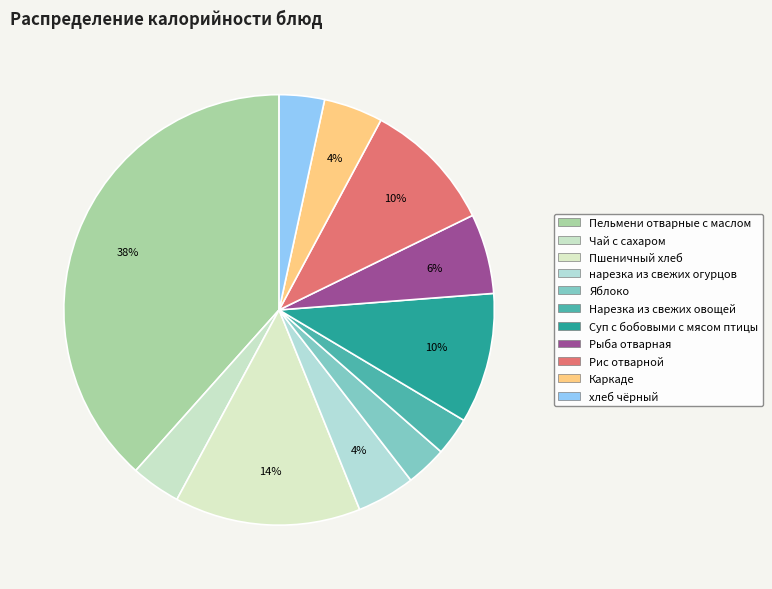

To the nearest percent, what percentage of the pie is Пшеничный хлеб?

14%